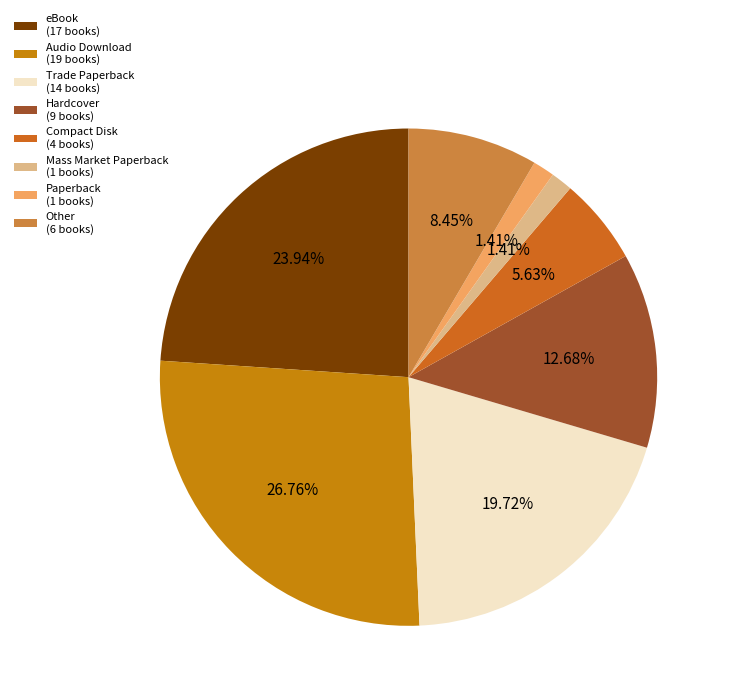

How many segments does this pie chart have?

8